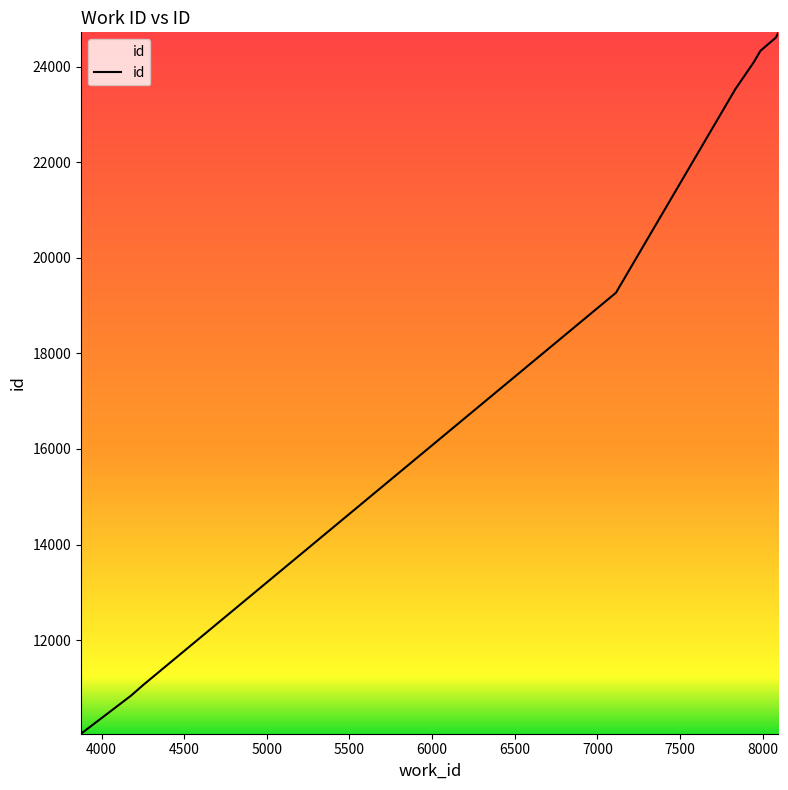

What is the difference between the maximum and minimum values?

14671